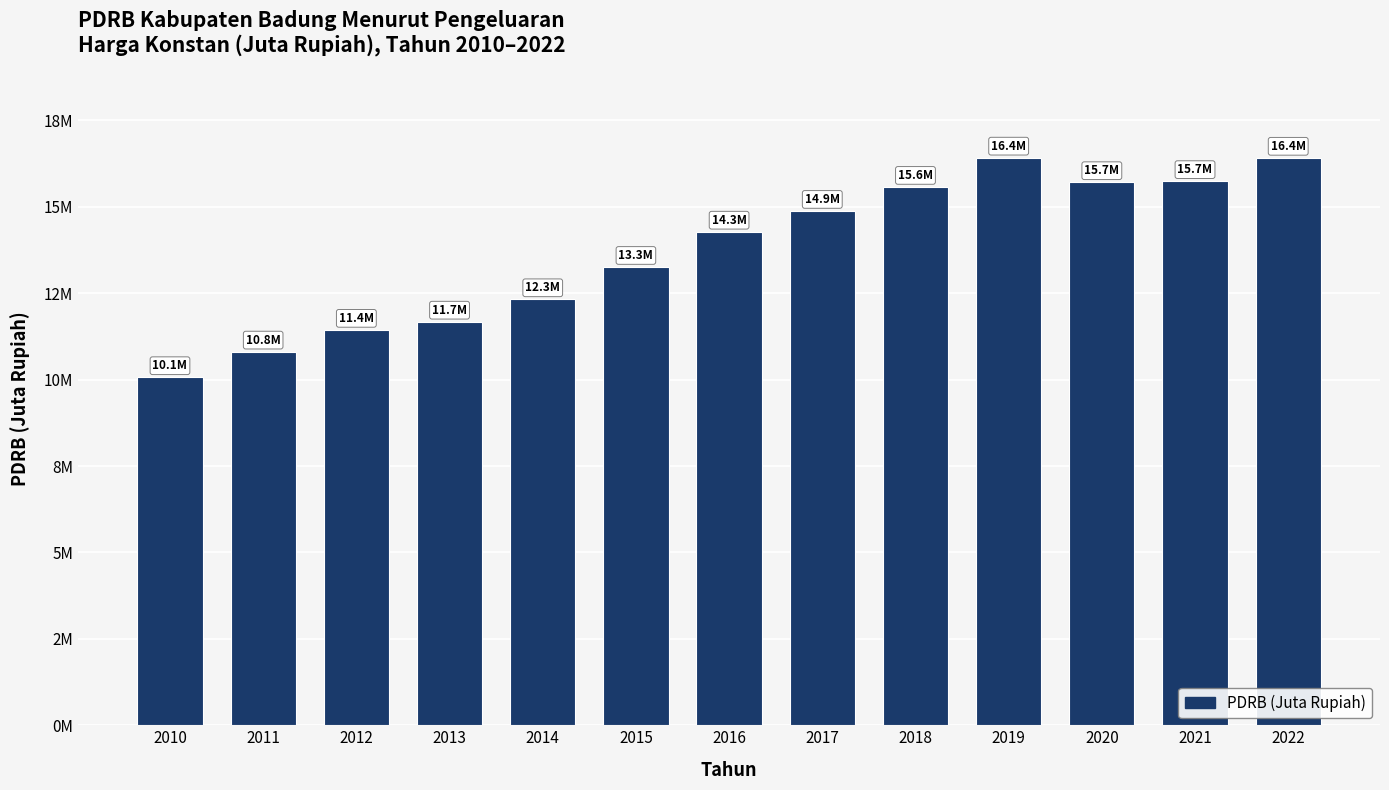

What is the change in value from 2012 to 2017?

+3440338.7